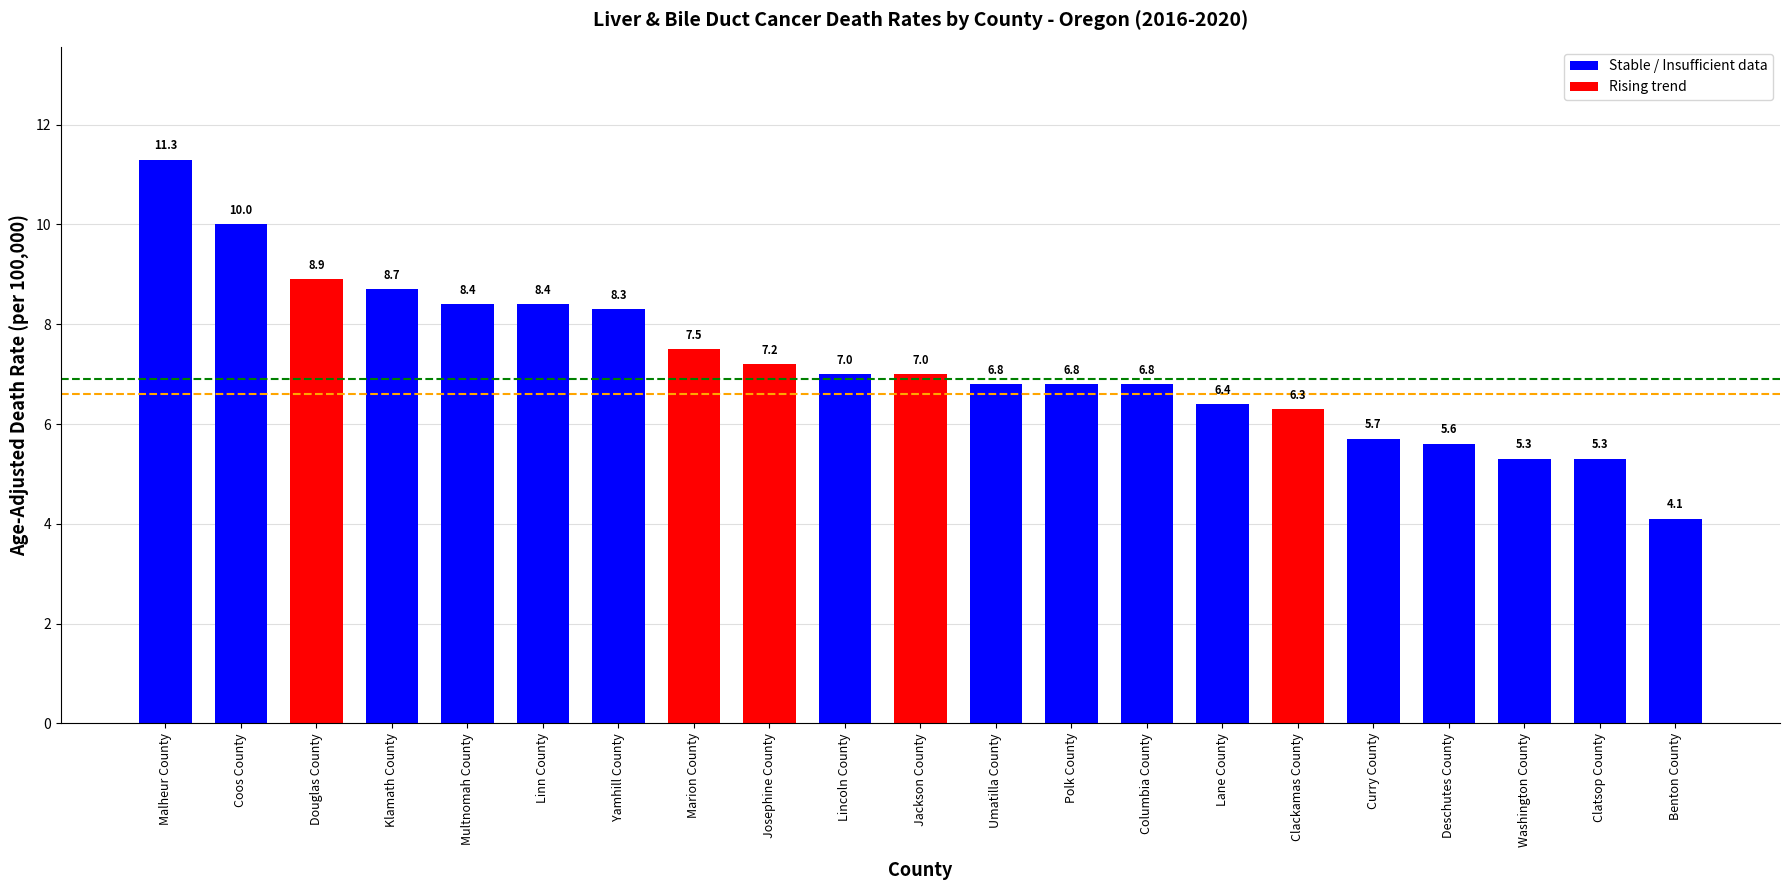

The chart shows a value of 11.8 at Marion County. True or false?

False